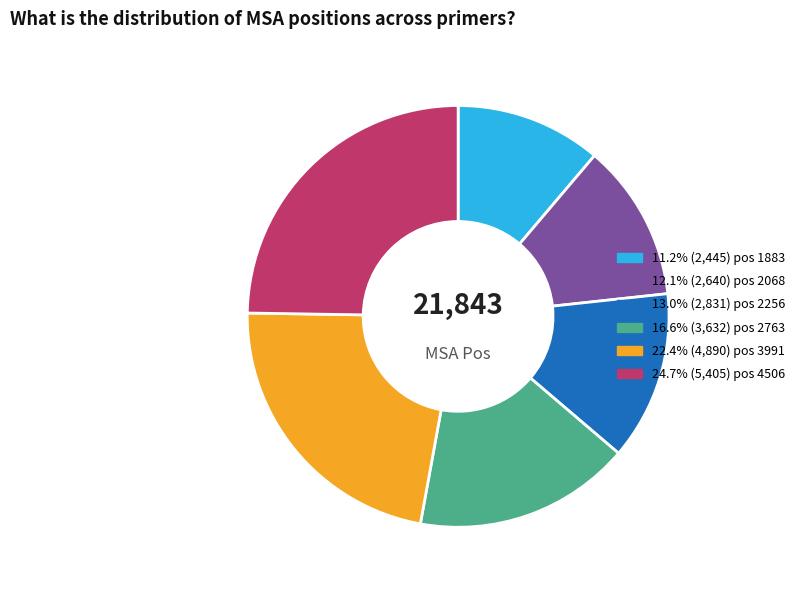

Is there a majority slice in this chart?

No